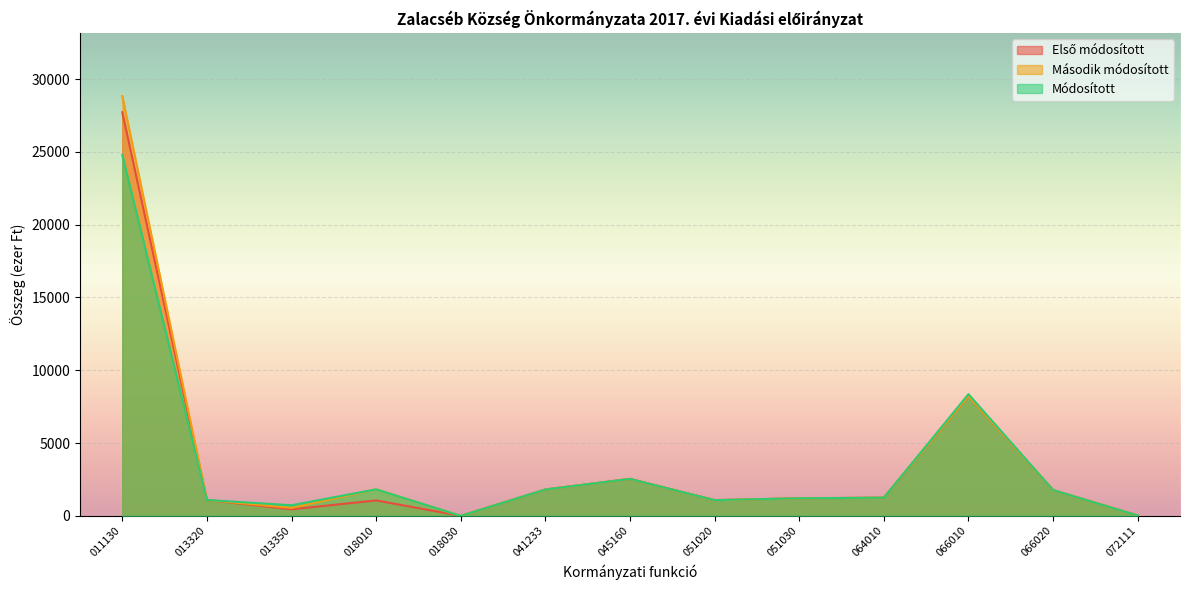

At how many categories does at least one series exceed 9922?

1